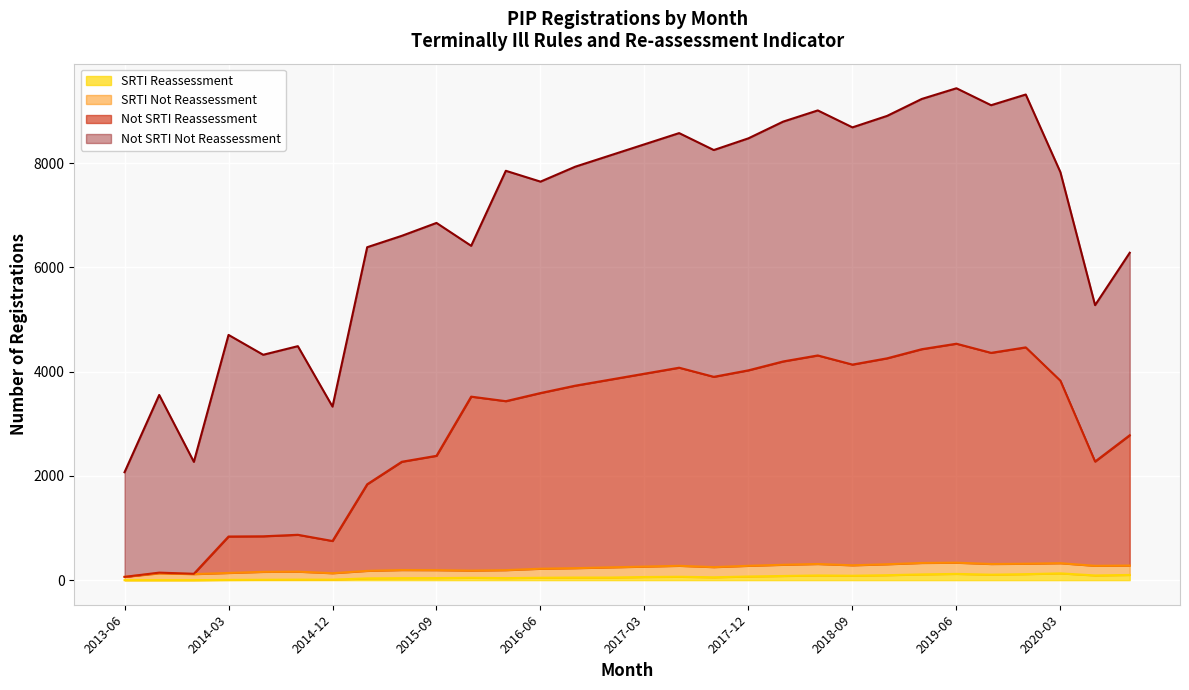

What is the sum of all SRTI Reassessment values?

1742